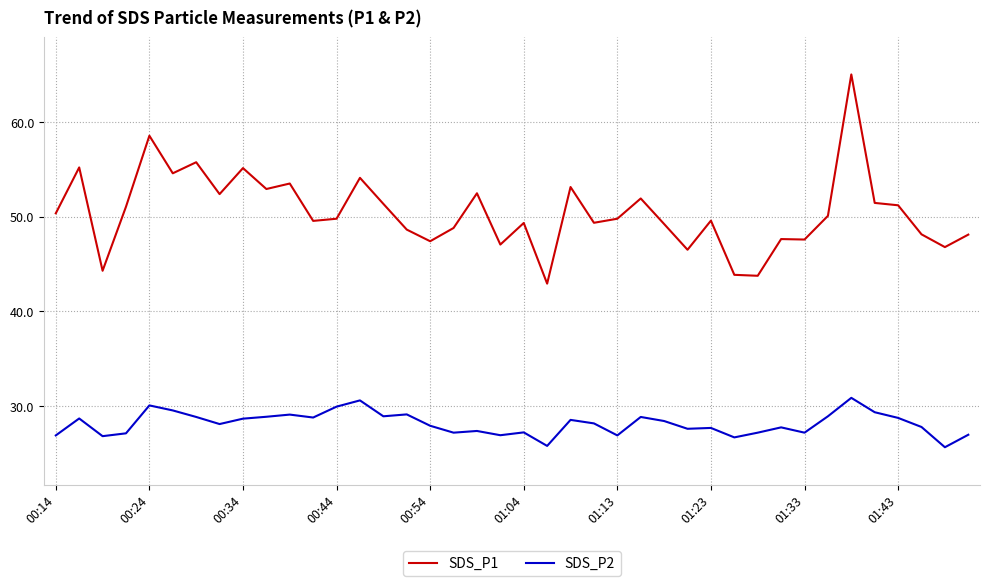

How many lines are shown in the chart?

2